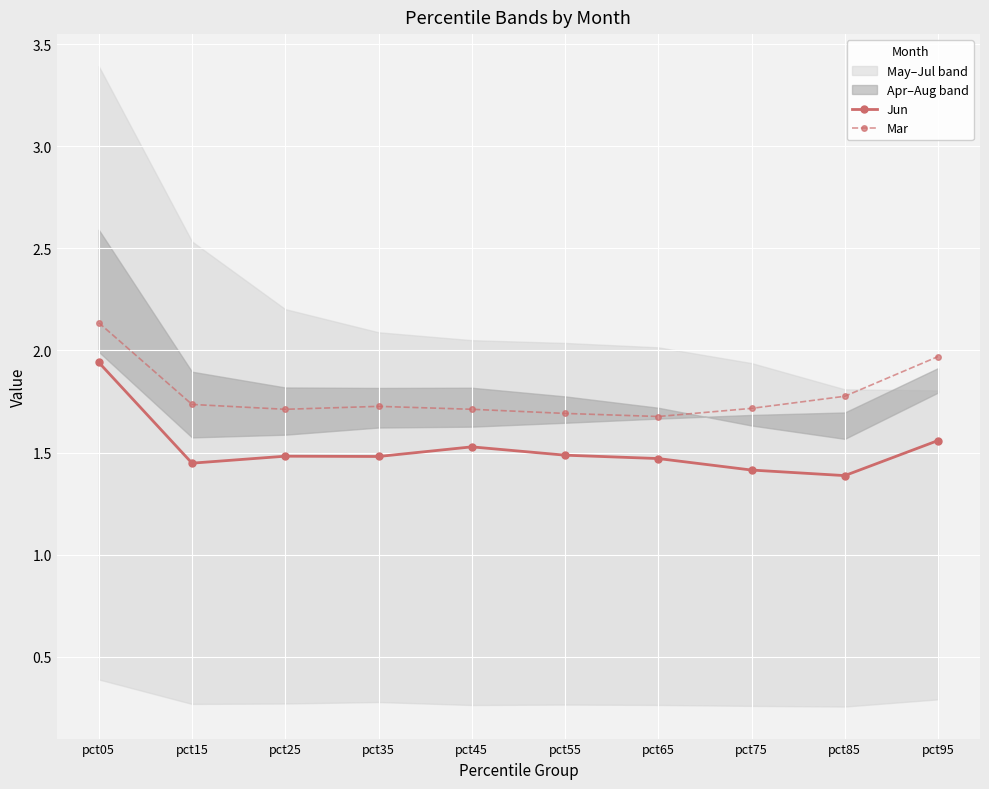

List the series in order of their overall mean, lowest first.

Jun, Mar